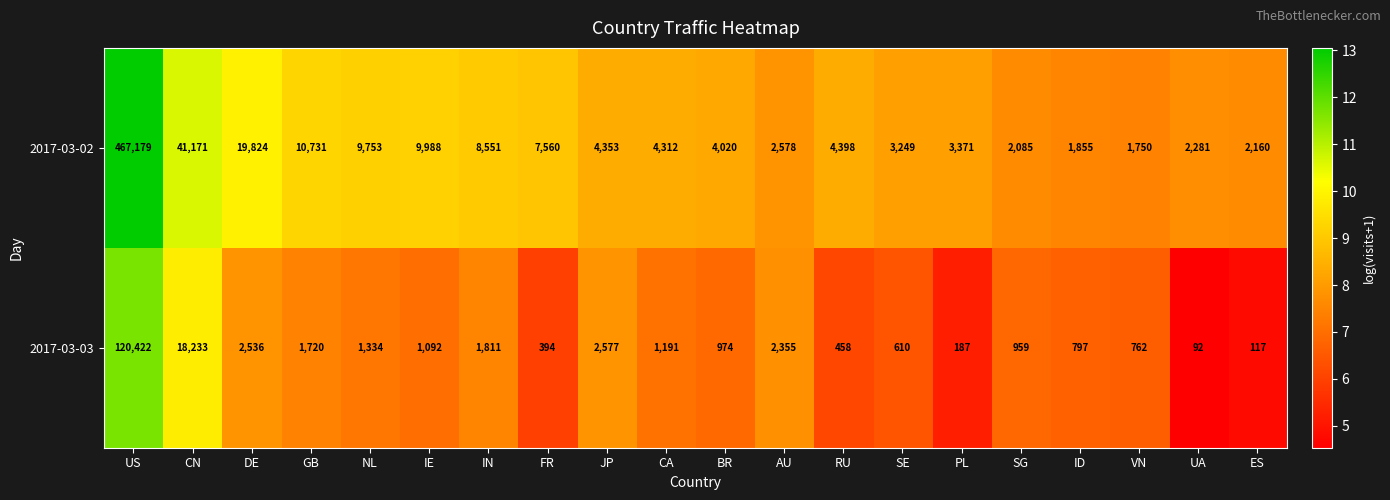

At which label is 2017-03-03 closest to 60257?

CN